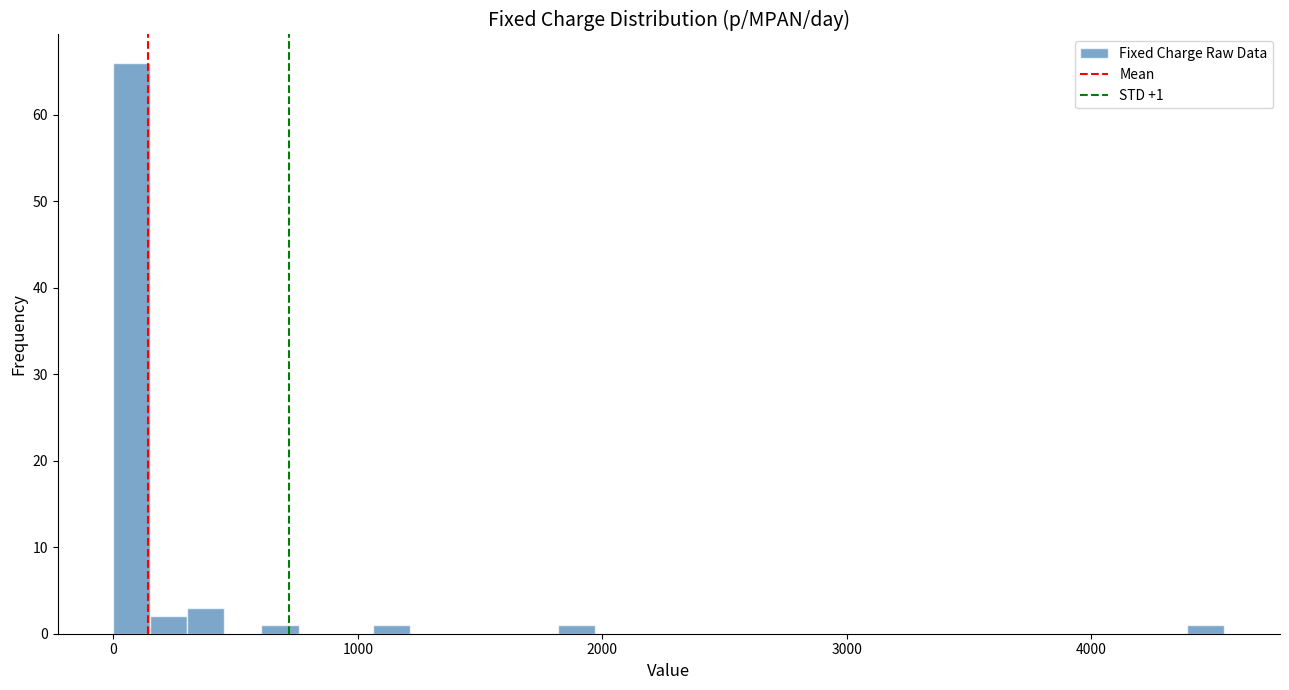

Read against the x-axis, roughly where is the centre of the tallest bar?

100